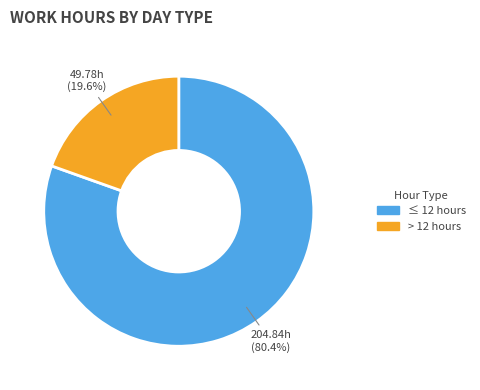

Rank the categories by value from highest to lowest.

≤ 12 hours, > 12 hours